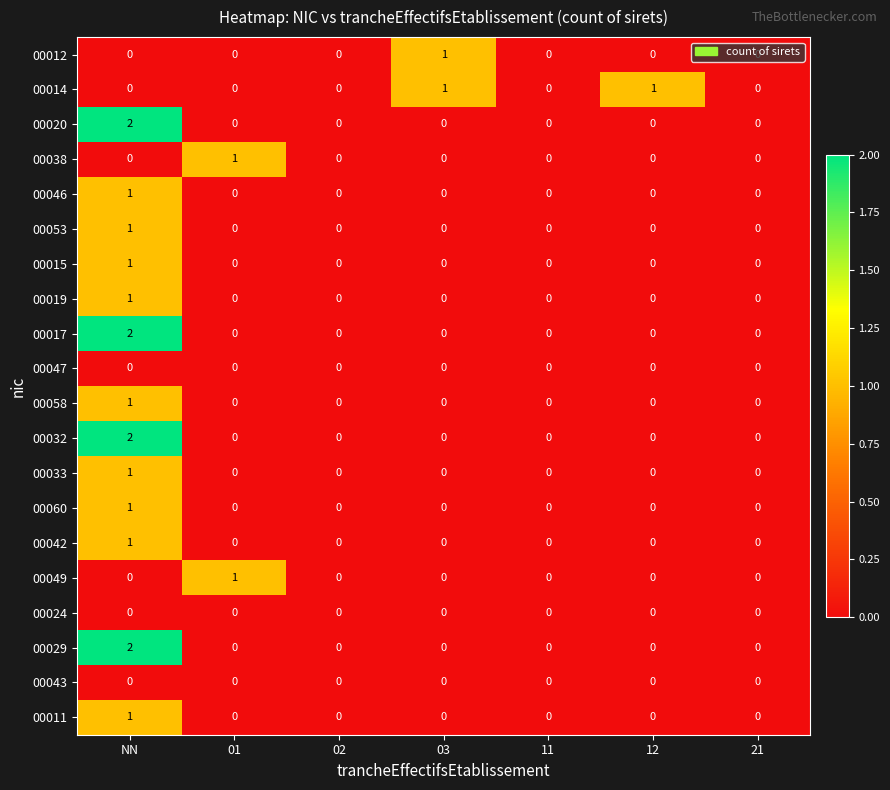

At which category is the sum across all series the highest?

NN